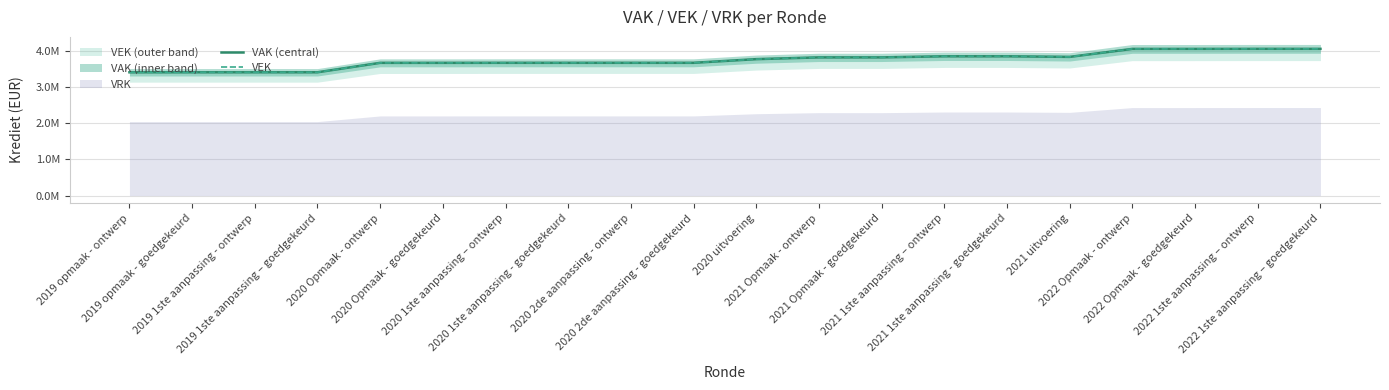

Reading left to right, what are all the values shown in this chart?

VAK (central): 2019 opmaak - ontwerp=3411059	2019 opmaak - goedgekeurd=3411059	2019 1ste aanpassing - ontwerp=3411059	2019 1ste aanpassing – goedgekeurd=3411059	2020 Opmaak - ontwerp=3672345	2020 Opmaak - goedgekeurd=3672138	2020 1ste aanpassing – ontwerp=3673299	2020 1ste aanpassing - goedgekeurd=3673299	2020 2de aanpassing - ontwerp=3673299	2020 2de aanpassing - goedgekeurd=3673299	2020 uitvoering=3774516	2021 Opmaak - ontwerp=3823369	2021 Opmaak - goedgekeurd=3823369	2021 1ste aanpassing – ontwerp=3853369	2021 1ste aanpassing - goedgekeurd=3853369	2021 uitvoering=3837056	2022 Opmaak - ontwerp=4058048	2022 Opmaak - goedgekeurd=4058048	2022 1ste aanpassing – ontwerp=4059548	2022 1ste aanpassing – goedgekeurd=4059548
VEK: 2019 opmaak - ontwerp=3411059	2019 opmaak - goedgekeurd=3411059	2019 1ste aanpassing - ontwerp=3411059	2019 1ste aanpassing – goedgekeurd=3411059	2020 Opmaak - ontwerp=3672345	2020 Opmaak - goedgekeurd=3672138	2020 1ste aanpassing – ontwerp=3673299	2020 1ste aanpassing - goedgekeurd=3673299	2020 2de aanpassing - ontwerp=3673299	2020 2de aanpassing - goedgekeurd=3673299	2020 uitvoering=3774516	2021 Opmaak - ontwerp=3823369	2021 Opmaak - goedgekeurd=3823369	2021 1ste aanpassing – ontwerp=3853369	2021 1ste aanpassing - goedgekeurd=3853369	2021 uitvoering=3837056	2022 Opmaak - ontwerp=4058048	2022 Opmaak - goedgekeurd=4058048	2022 1ste aanpassing – ontwerp=4059548	2022 1ste aanpassing – goedgekeurd=4059548